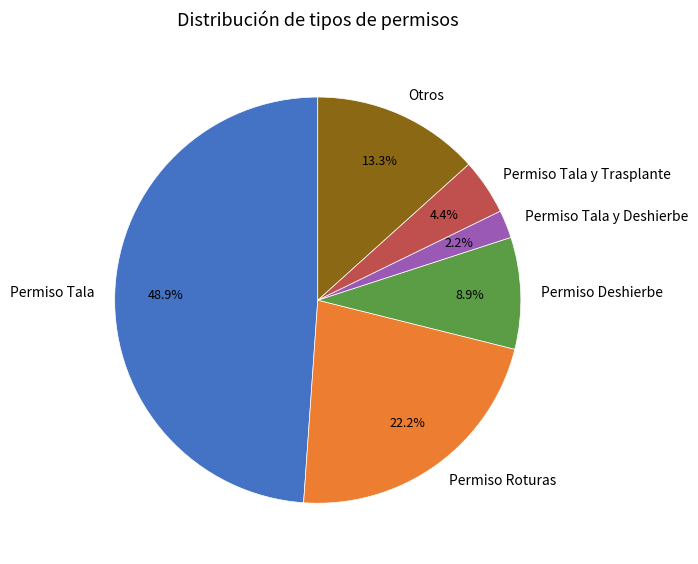

Which slice is the largest?

Permiso Tala